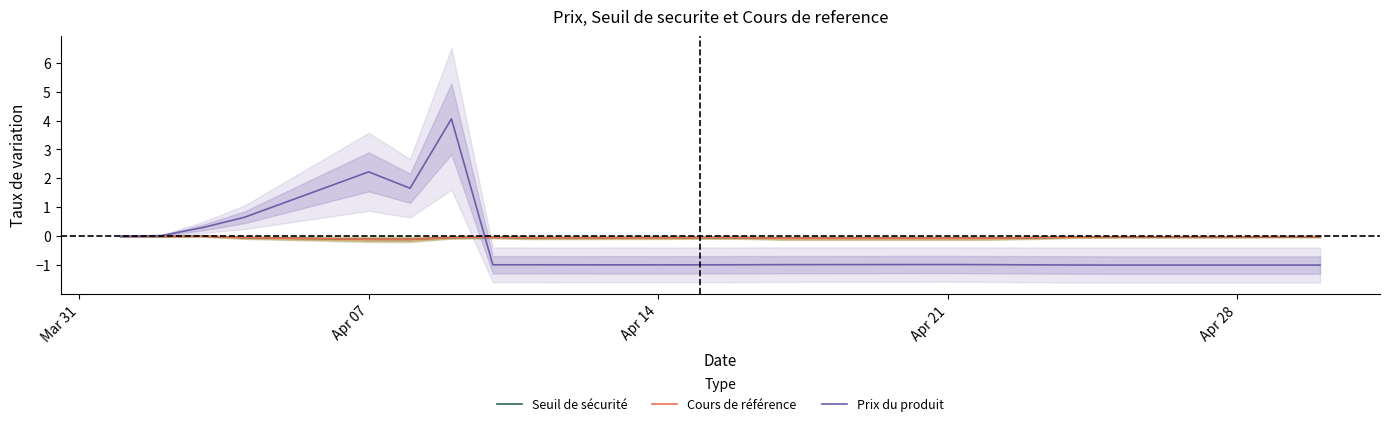

True or false: Cours de référence has a value of -0.1 at 14.

False